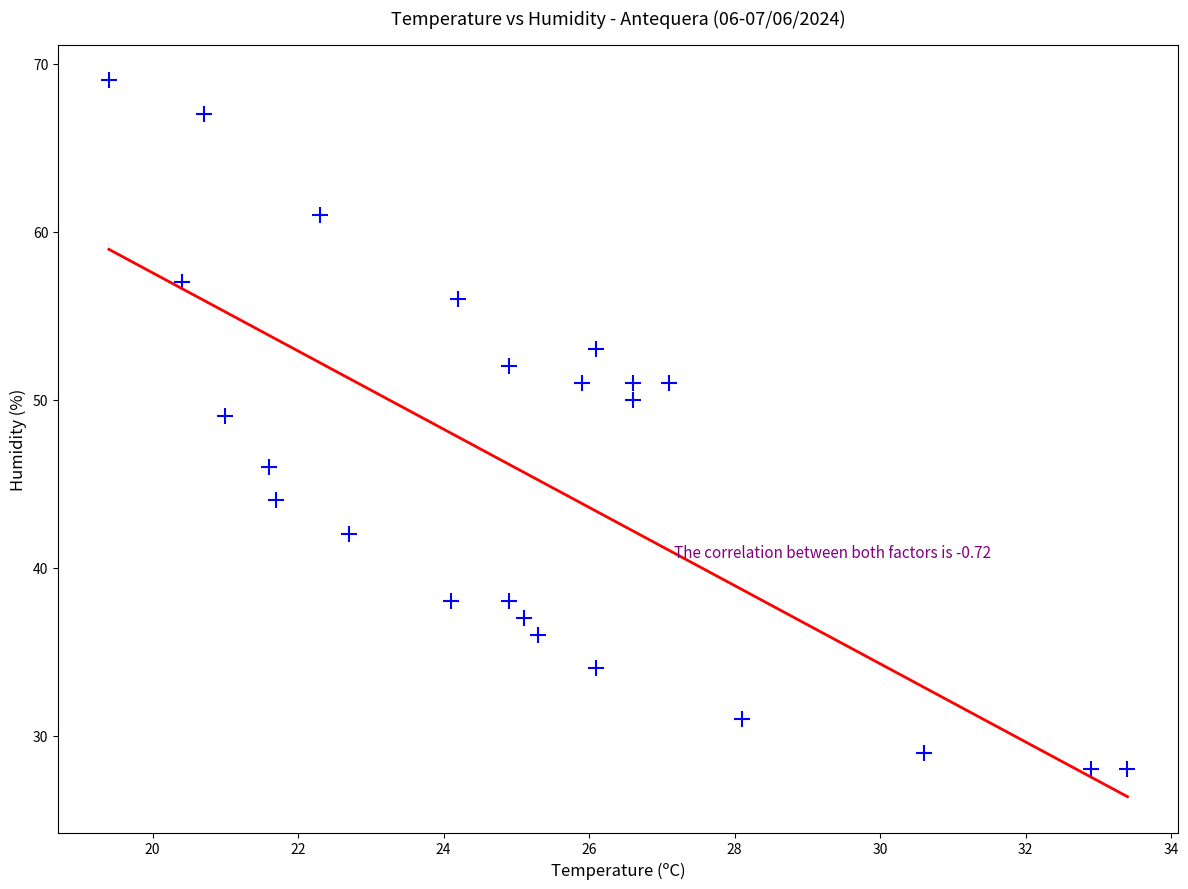

What Y value in the scatter plot is closest to 48?

49